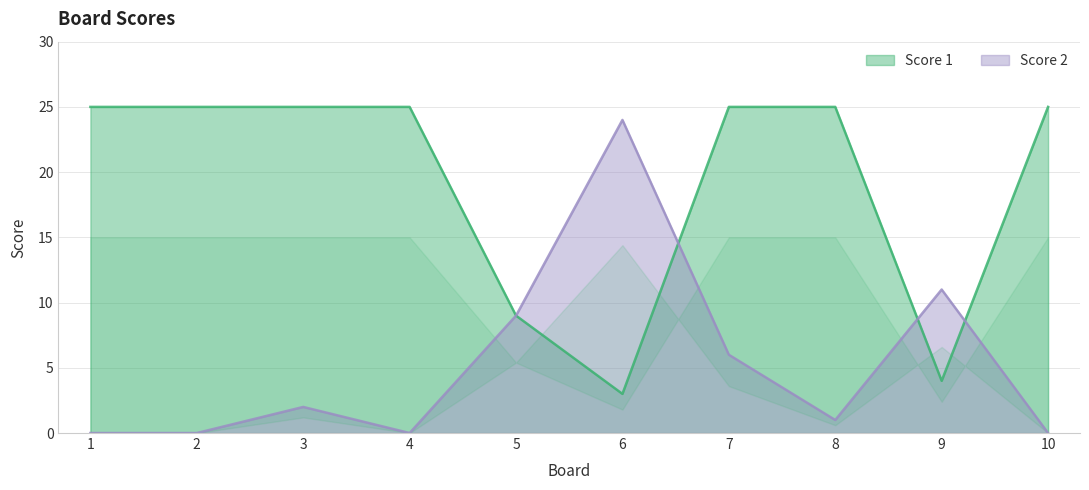

Rank the categories by Score 2 value from highest to lowest.

6, 9, 5, 7, 3, 8, 1, 2, 4, 10